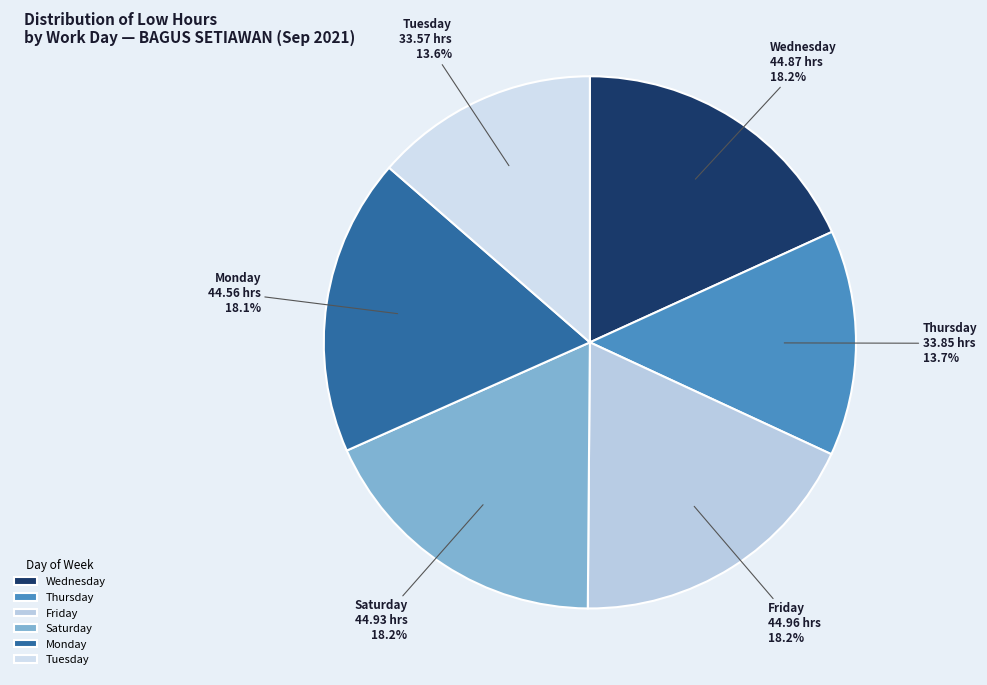

Does Tuesday account for over 50% of the chart?

No